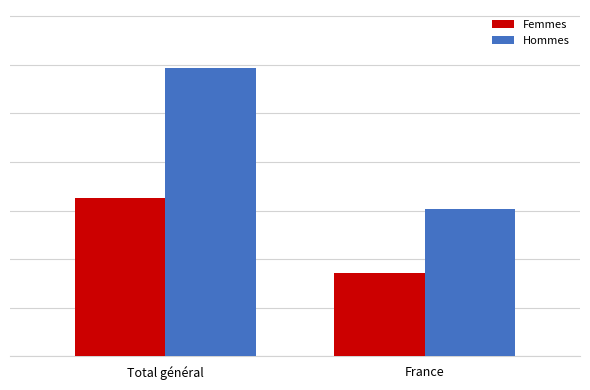

What is the sum of all Hommes values?

449075